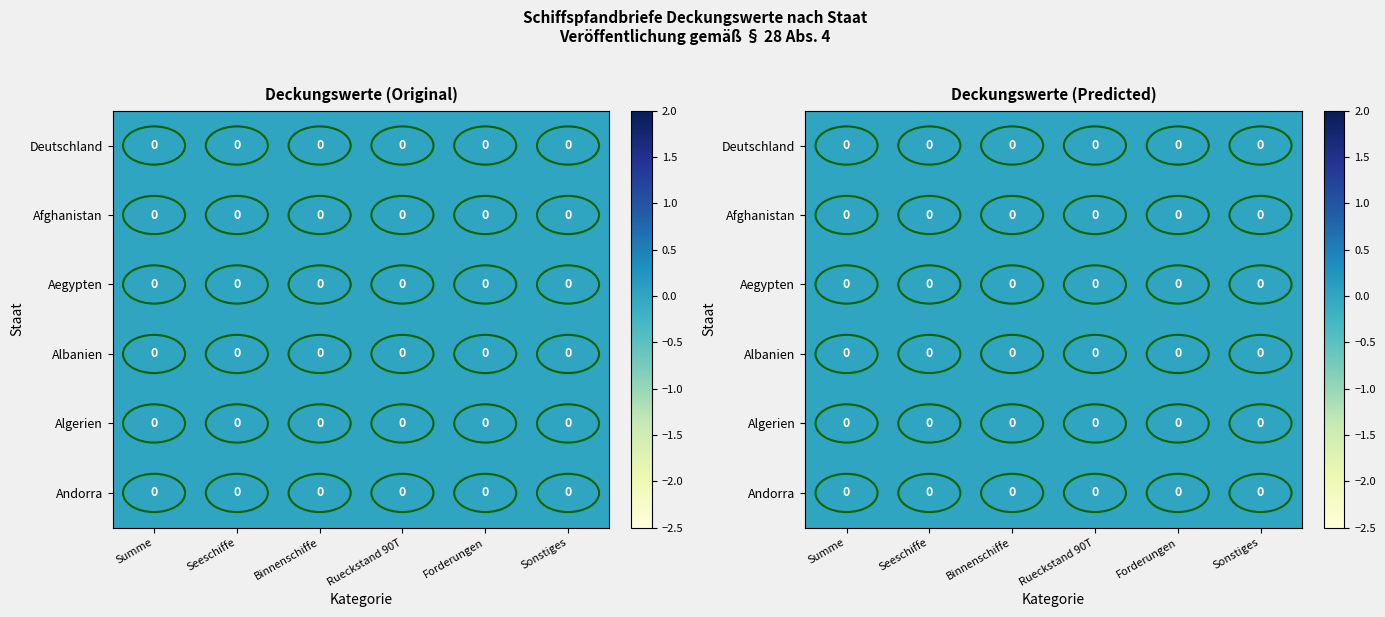

True or false: Afghanistan has a value of 0.0 at Sonstiges.

True